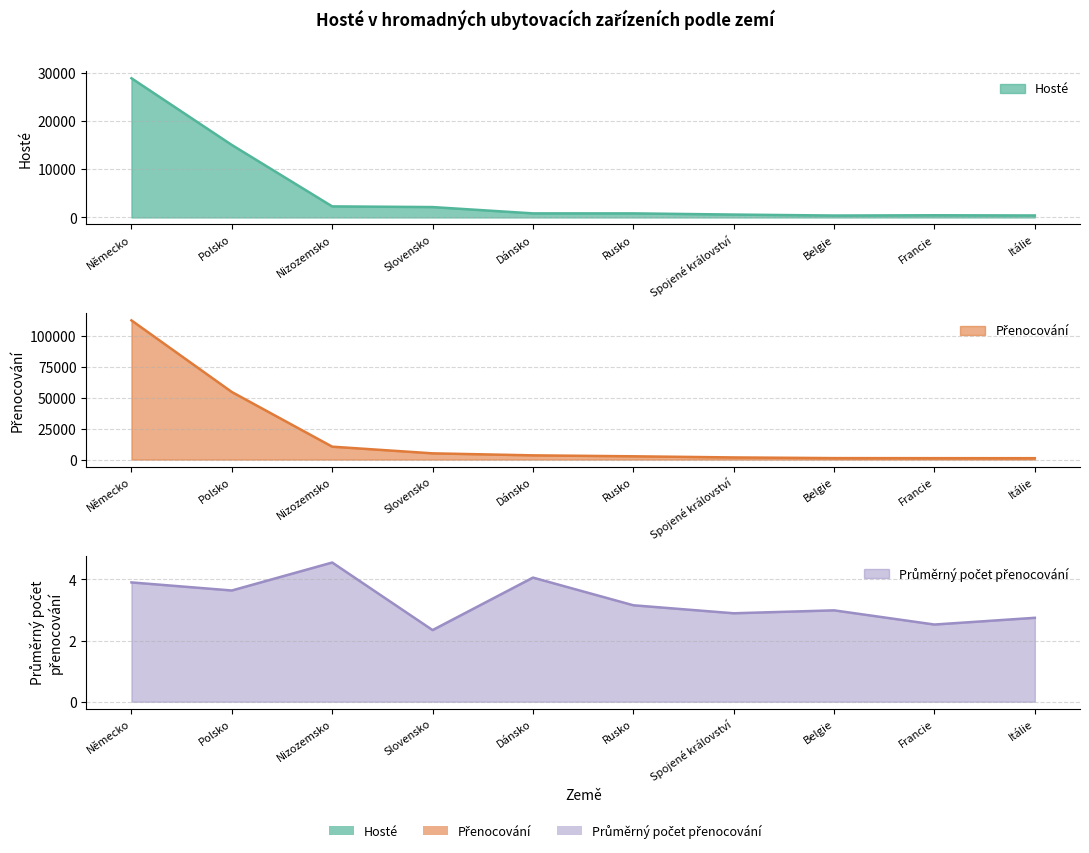

True or false: Hosté and Průměrný počet přenocování cross at least once.

False